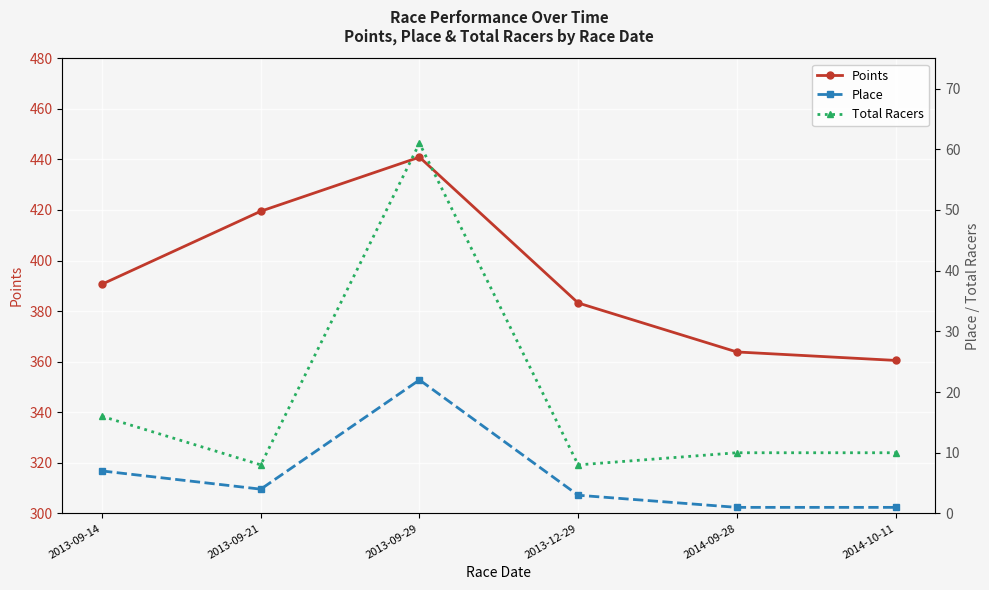

Is it true that Total Racers equals 5.0 at 2014-10-11?

False